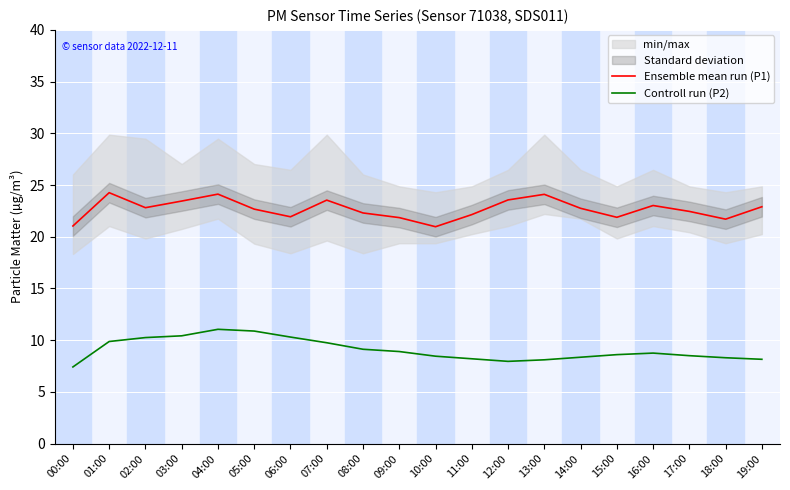

Where does the Controll run (P2) series first go above 8?

01:00